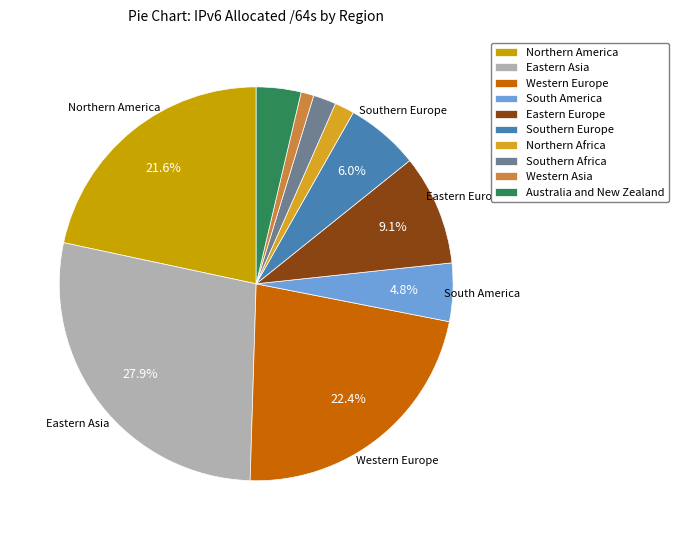

To the nearest percent, what portion does Southern Africa represent?

2%